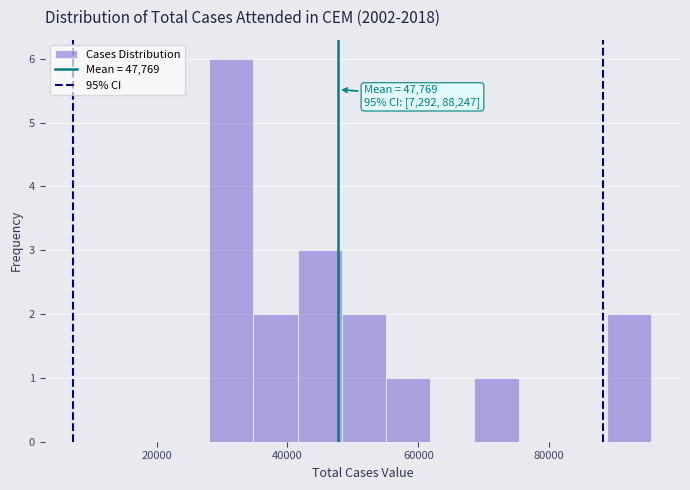

Around what value on the x-axis is the tallest bar? Give the approximate position of its centre, as read against the axis.

32000